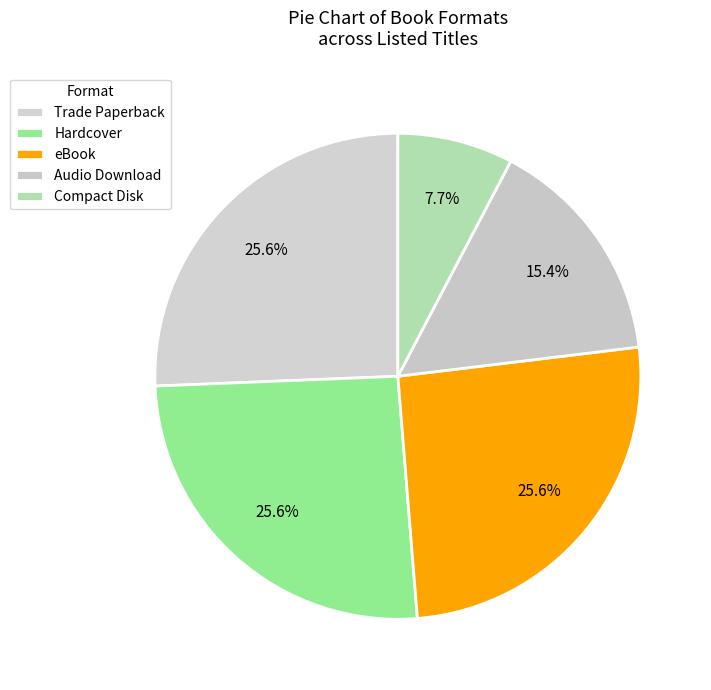

Rank the categories by value from highest to lowest.

Trade Paperback, Hardcover, eBook, Audio Download, Compact Disk